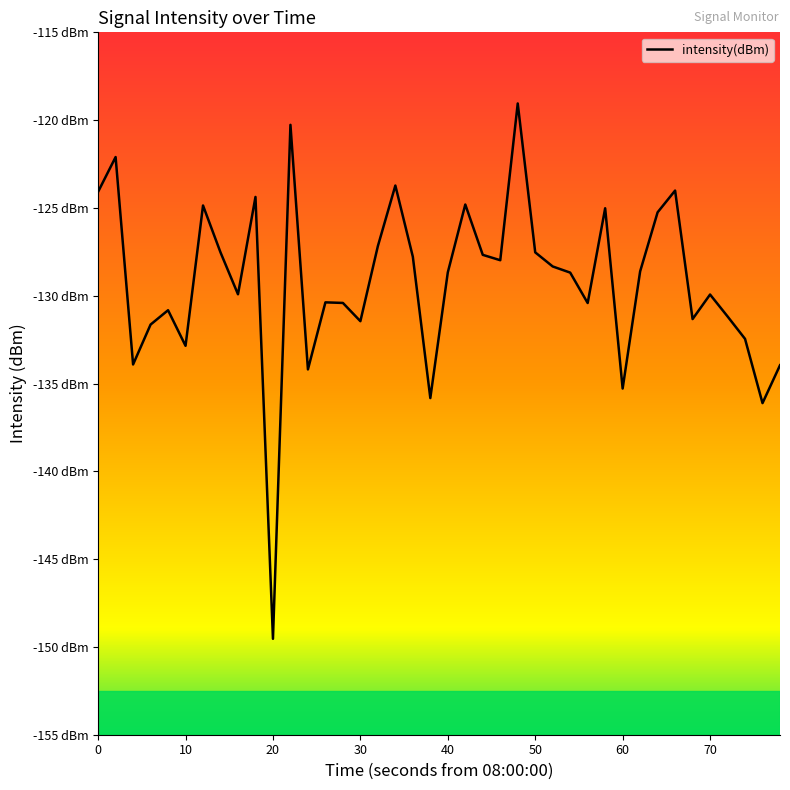

Does the chart have visible grid lines?

No